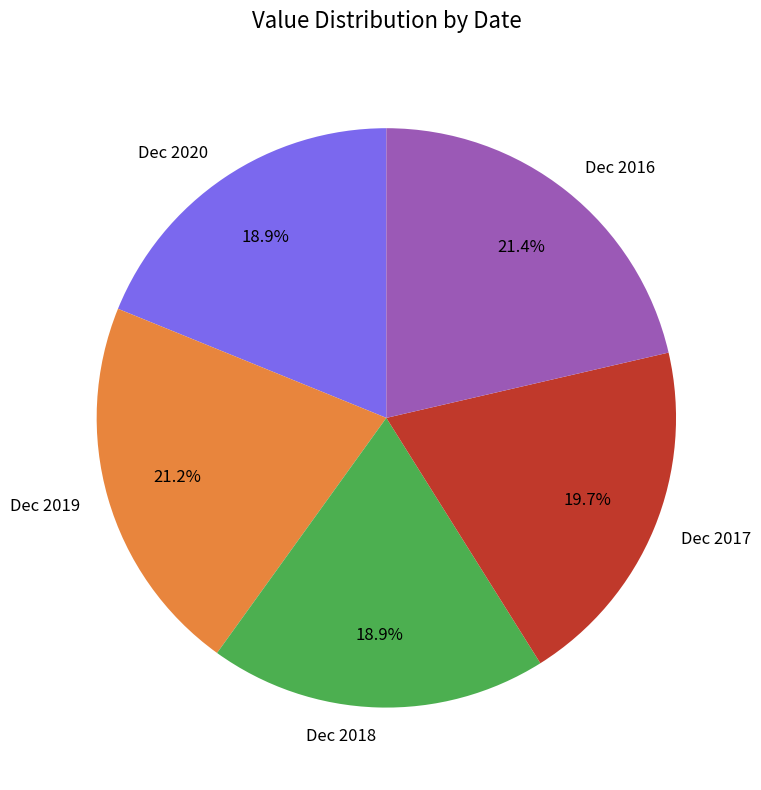

What is the ratio of the value at Dec 2019 to the value at Dec 2018?

1.1